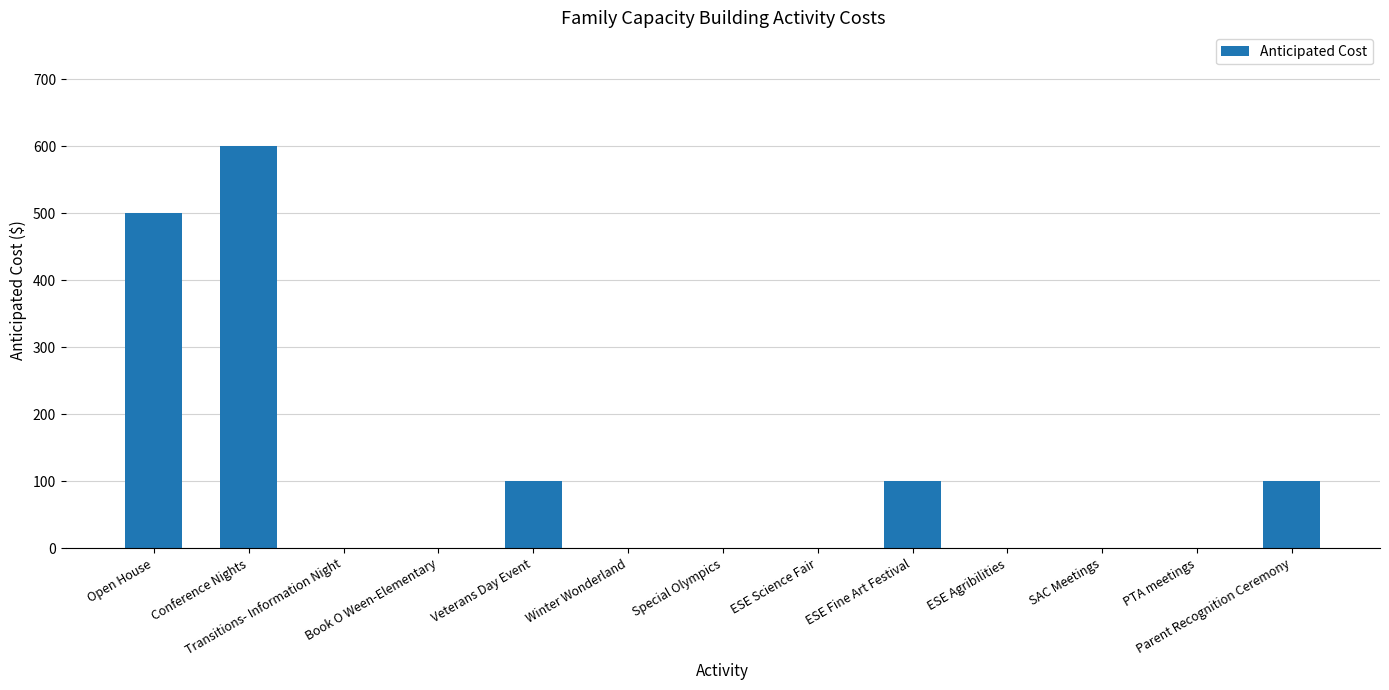

What is the change in value from Conference Nights to Transitions- Information Night?

-600